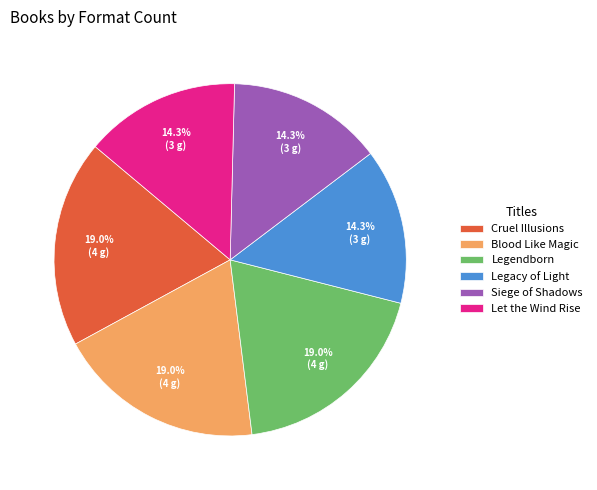

Does Siege of Shadows account for over 50% of the chart?

No